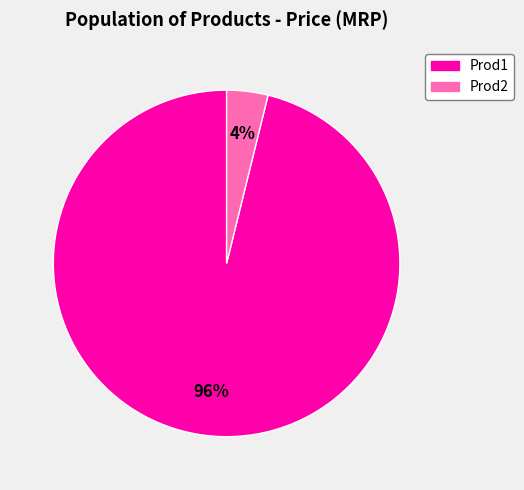

Which has a higher value, Prod1 or Prod2?

Prod1